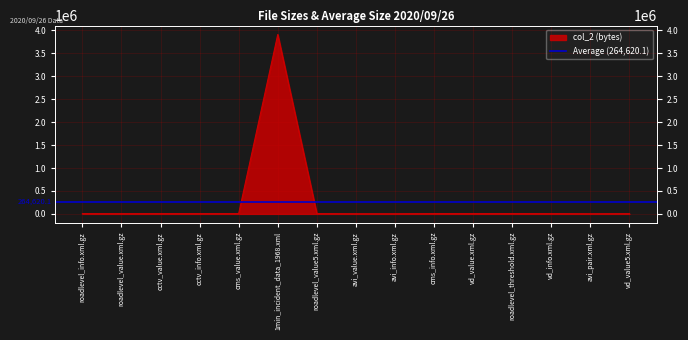

What is the sum of the values at avi_value.xml.gz and cms_value.xml.gz?

6811